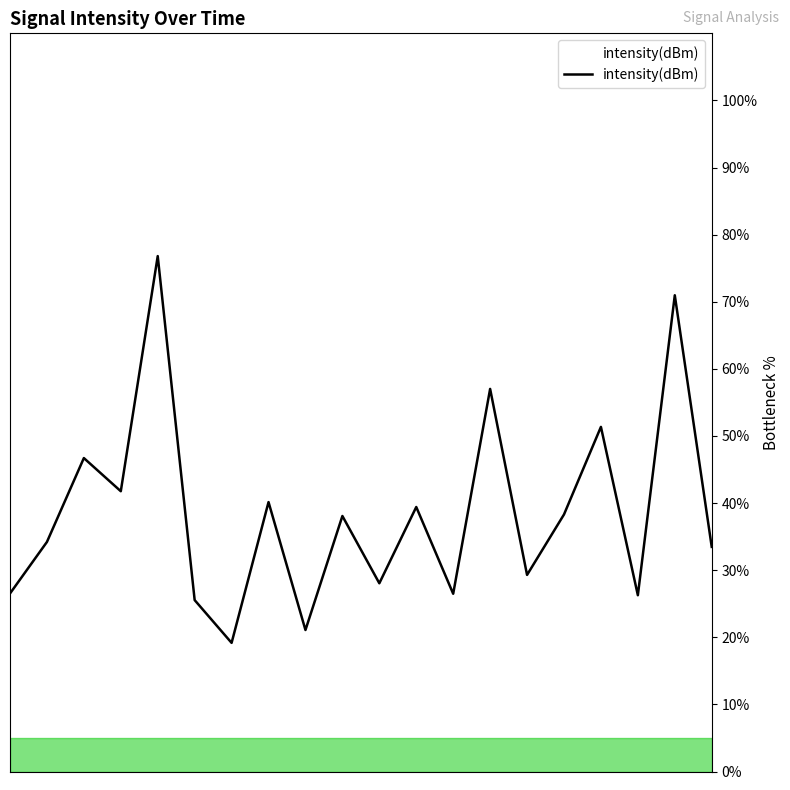

What is the smallest value displayed?

19.2